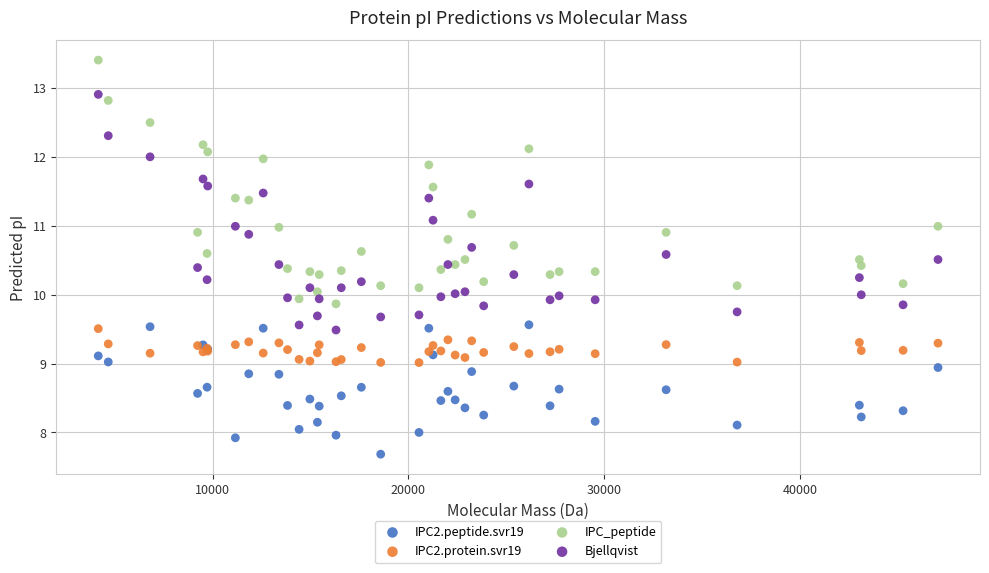

Which series contains the highest Y value?

IPC_peptide